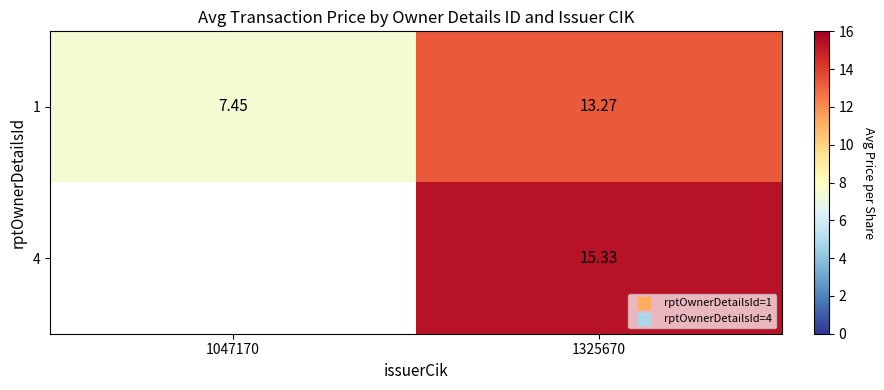

Is the value of 1 at 1325670 greater than the value of 4 at 1325670?

No